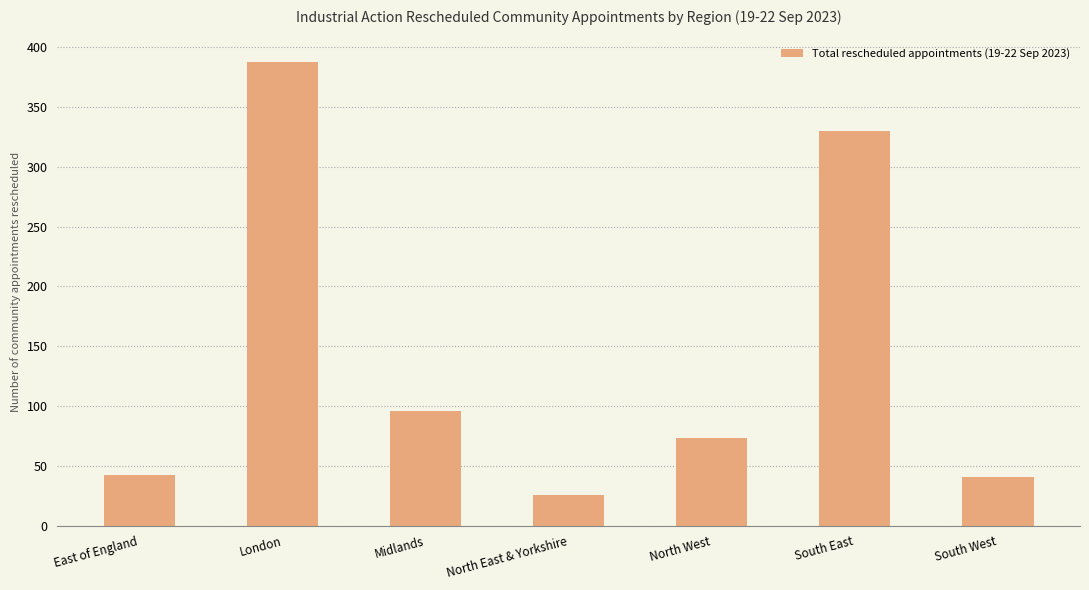

Between Midlands and North East & Yorkshire, which is larger?

Midlands